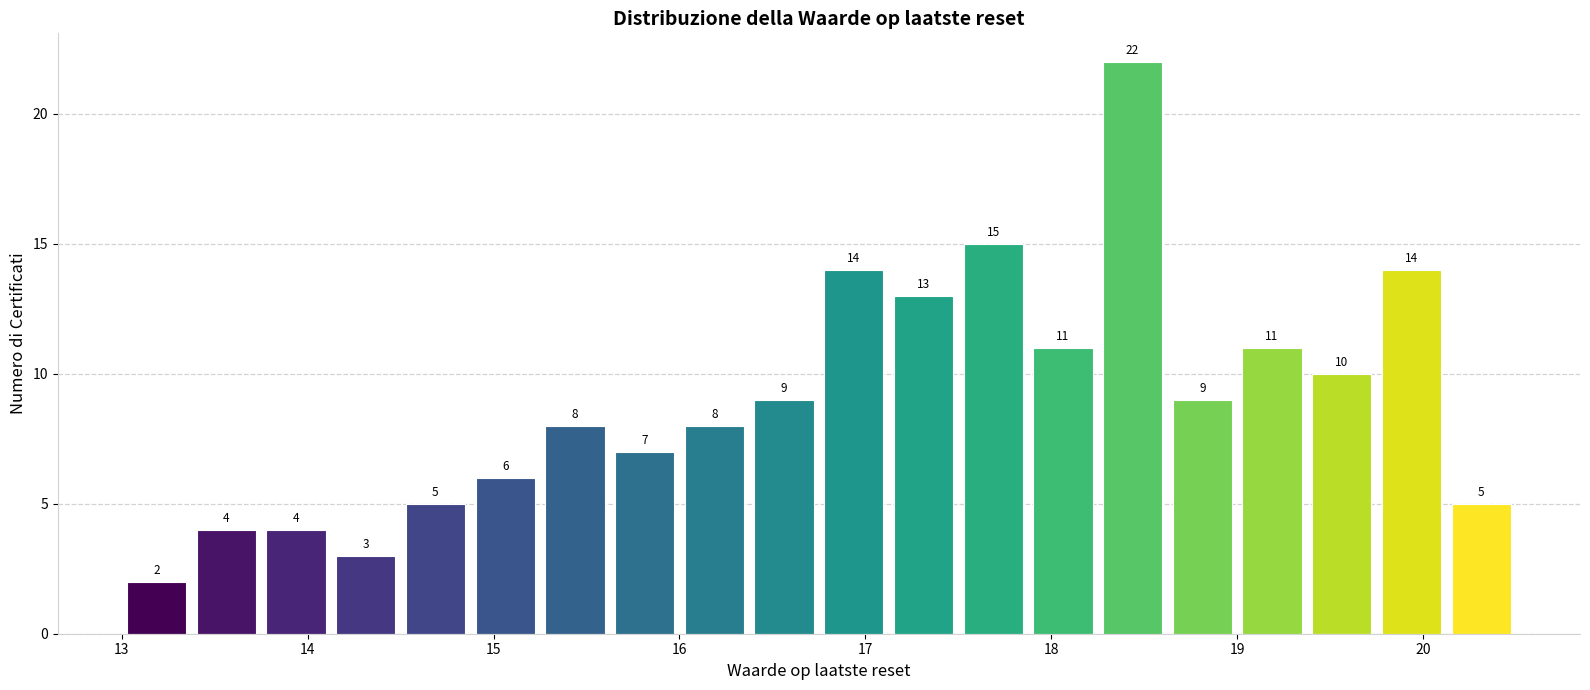

Read against the x-axis, roughly where is the centre of the tallest bar?

18.4